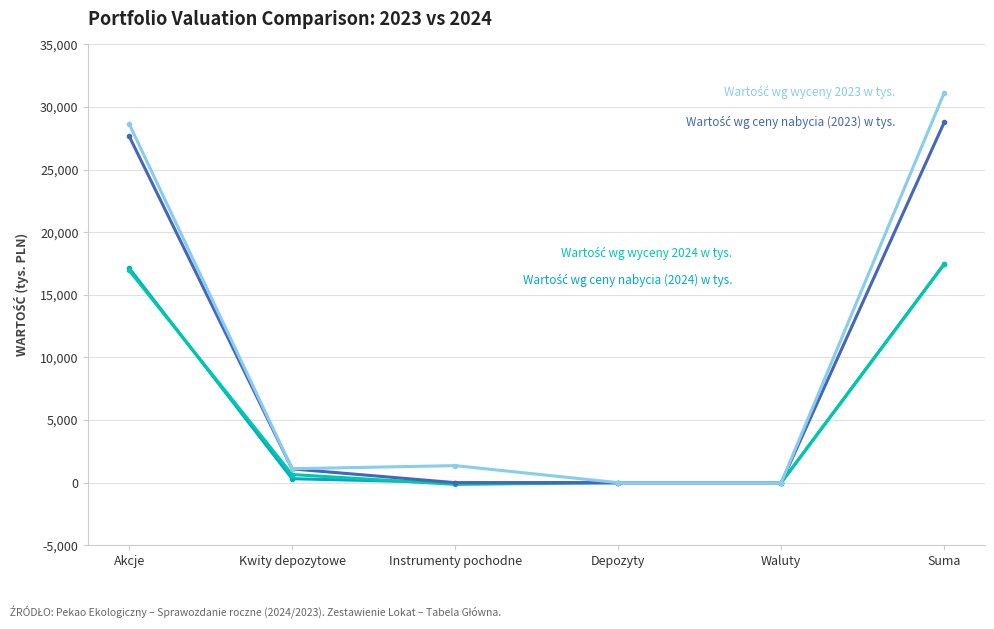

At which category is the sum across all series the highest?

Suma